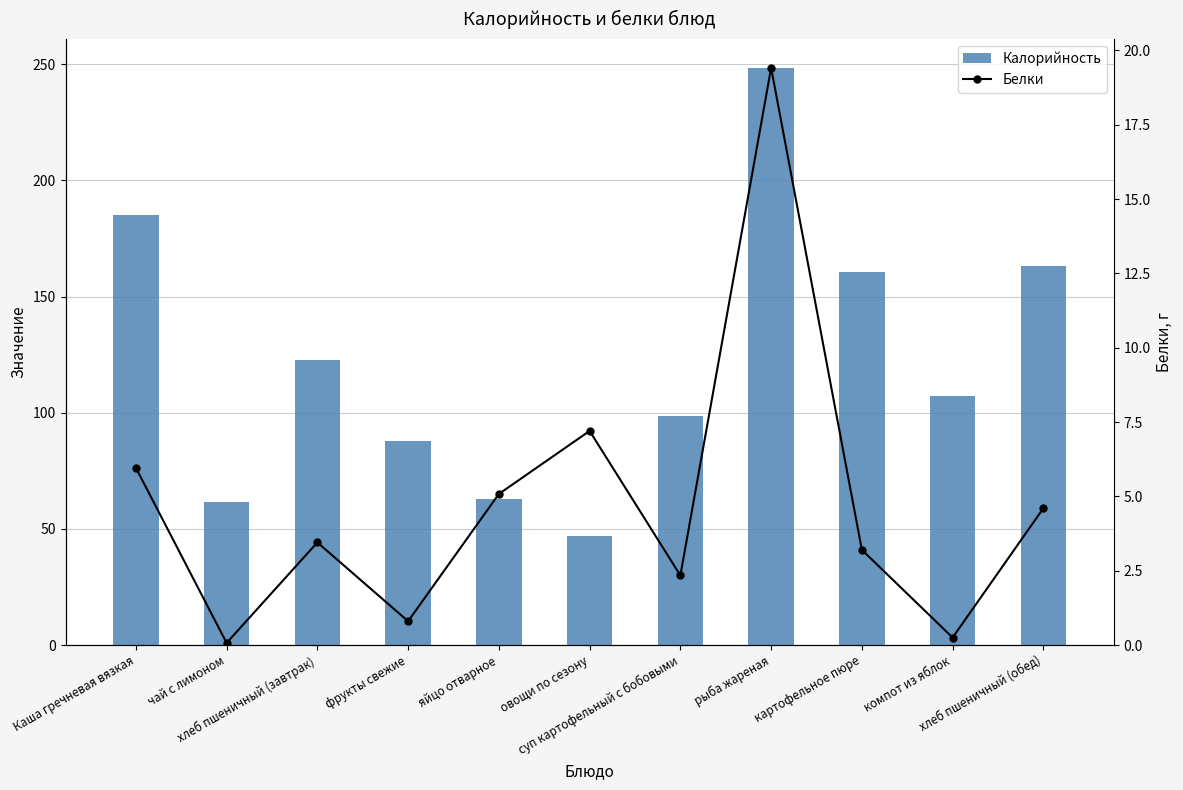

How many data points does each series have?

11